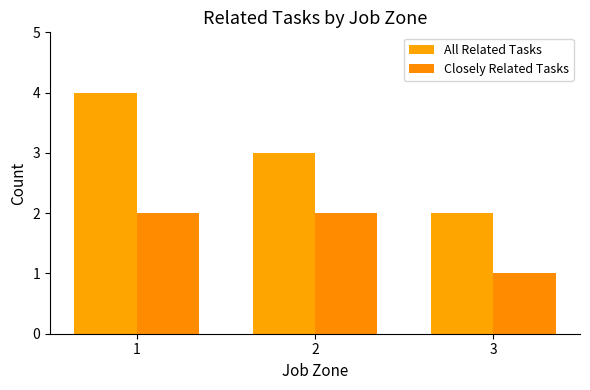

Rank the series at 3 from highest to lowest value.

All Related Tasks, Closely Related Tasks